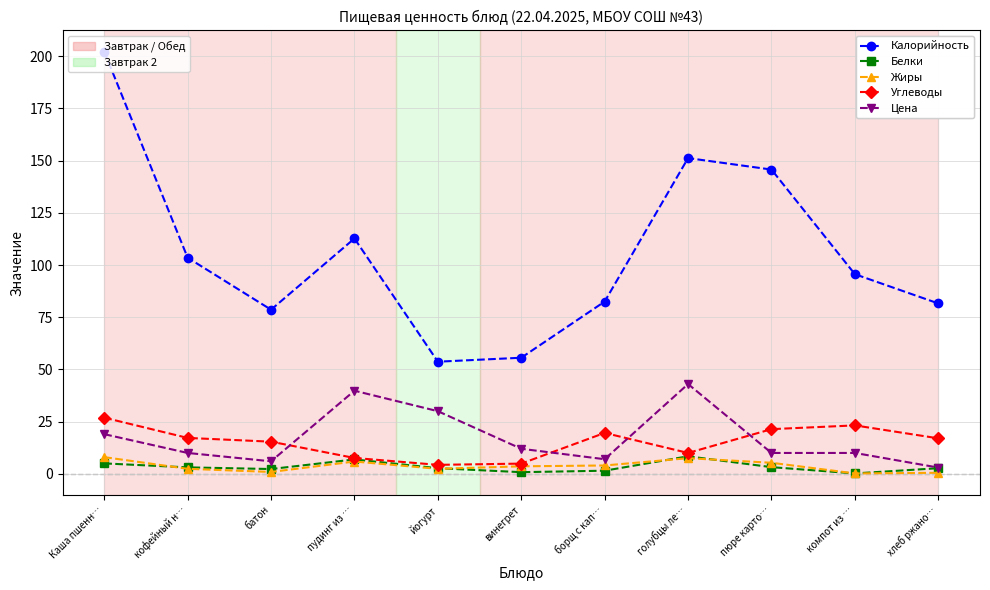

What is the label of the 1st point from the left?

Каша пшенн…